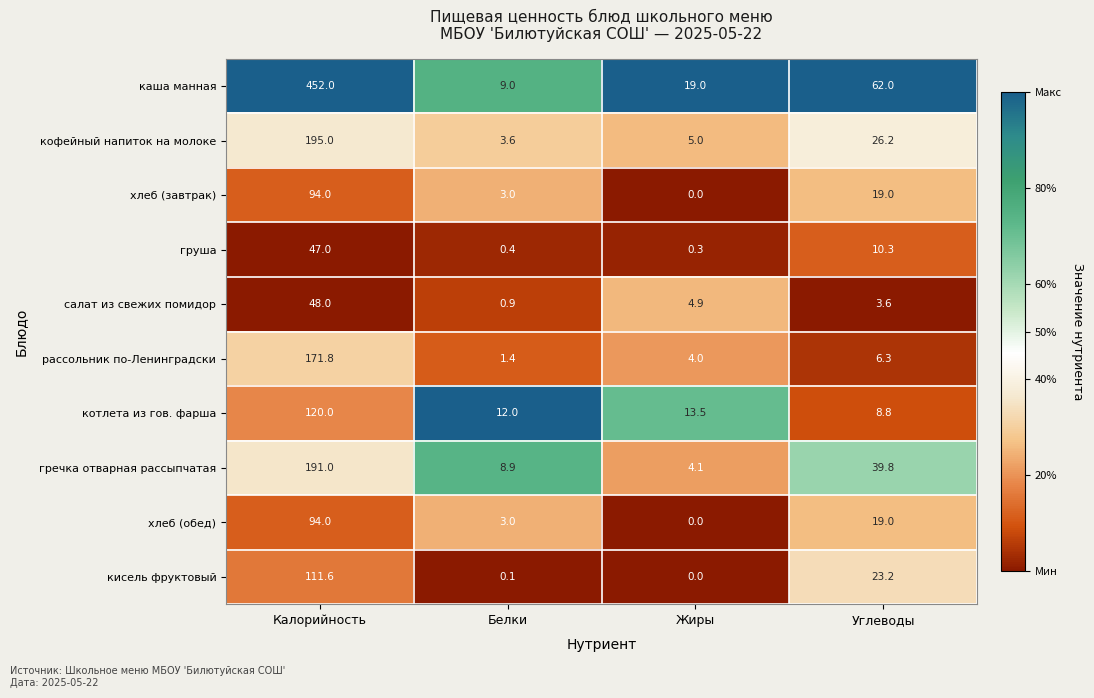

At which label is хлеб (обед) closest to 47?

Углеводы